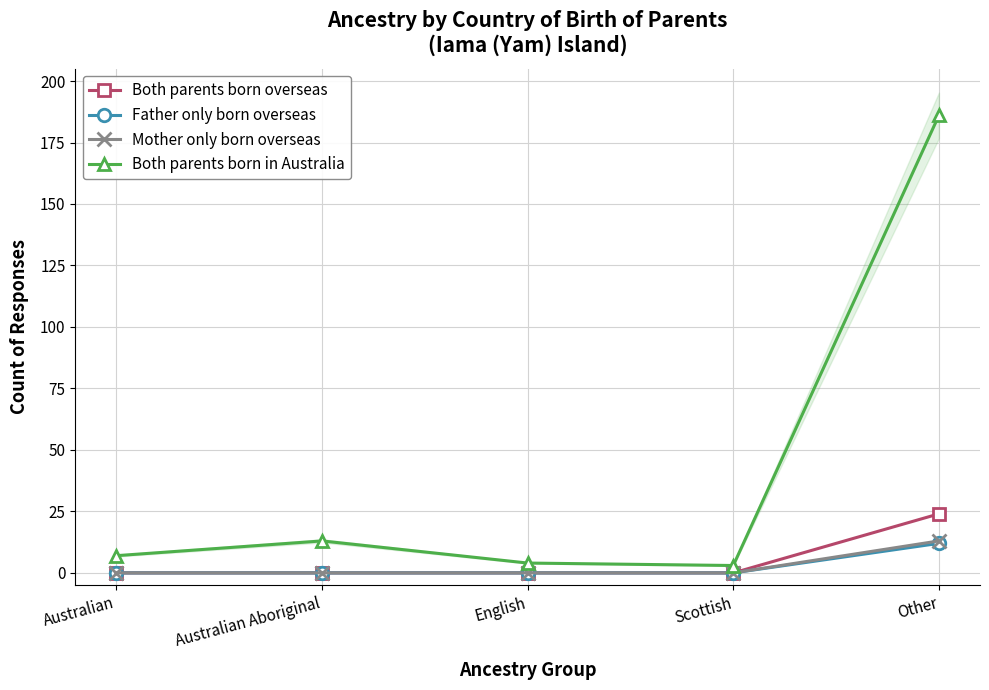

What position from the right is Other?

1